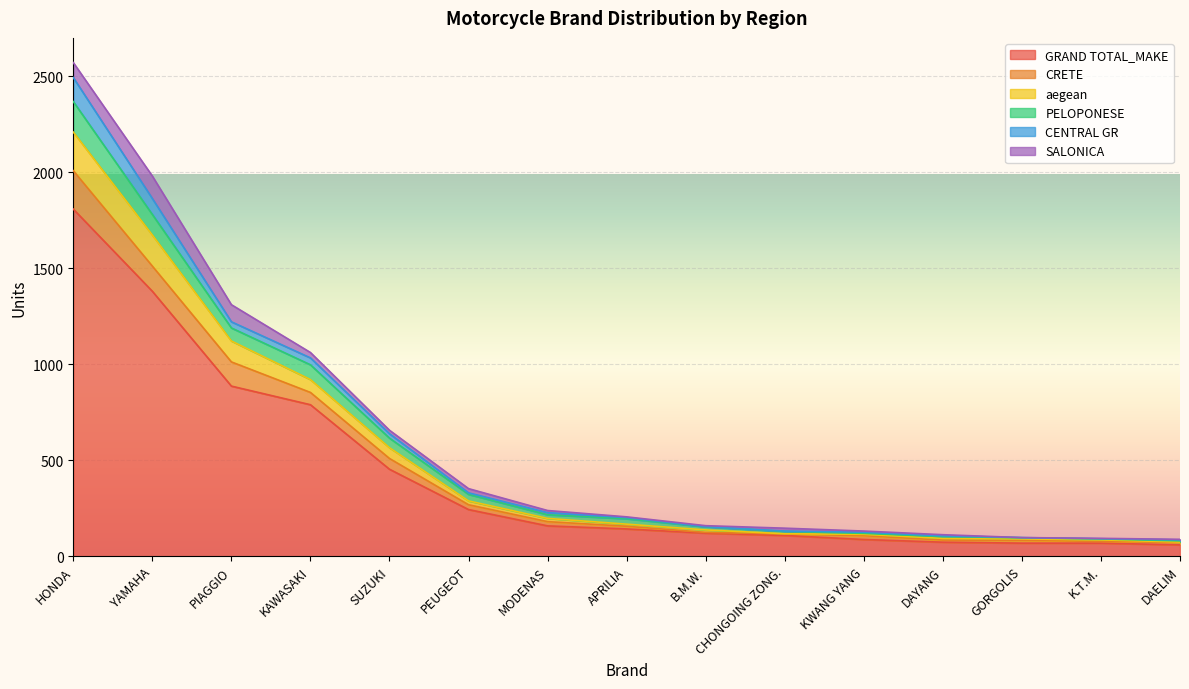

The GRAND TOTAL_MAKE series shows 915 at YAMAHA. True or false?

False